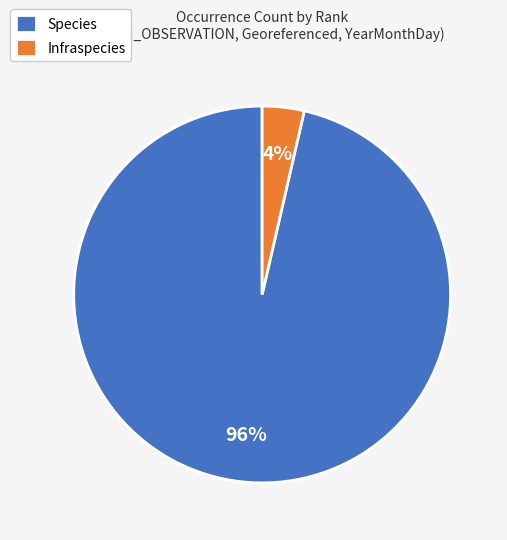

Rank the categories by value from lowest to highest.

Infraspecies, Species